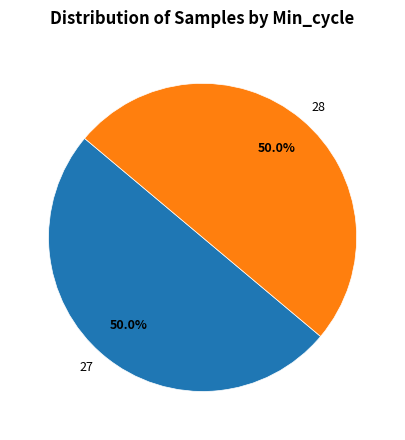

What percentage is the 28 slice, to the nearest percent?

50%